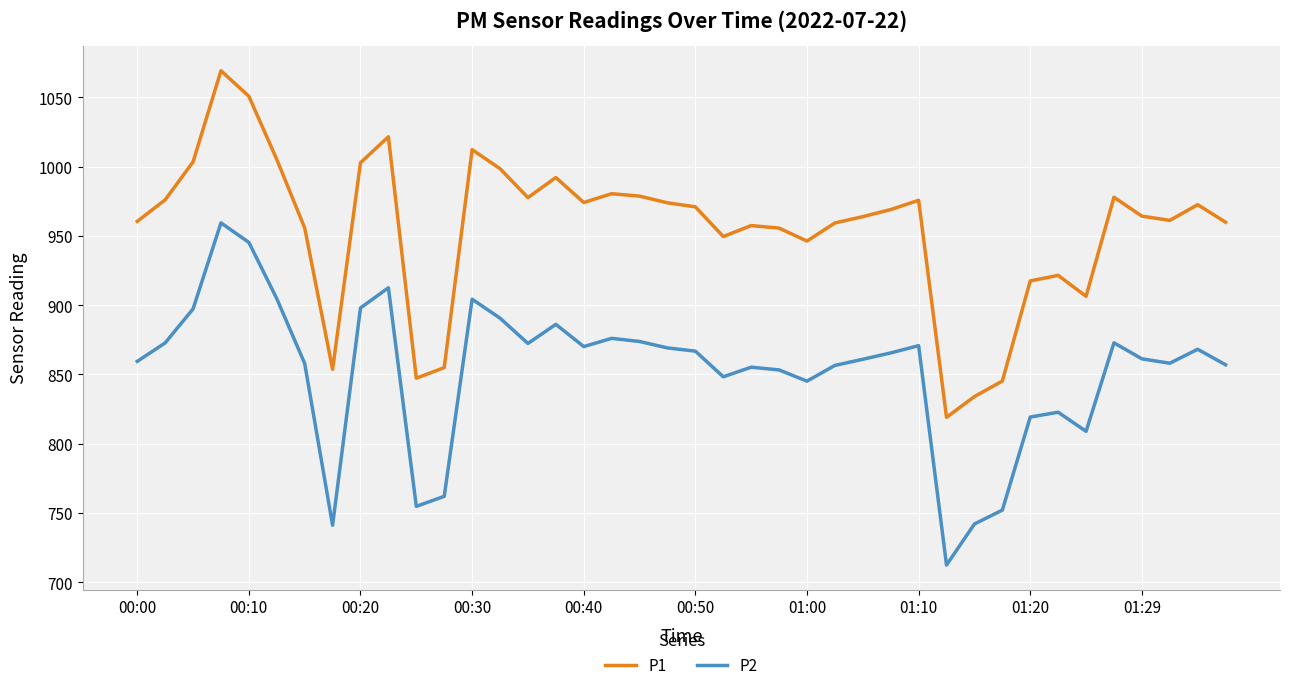

Count the number of data series in this chart.

2